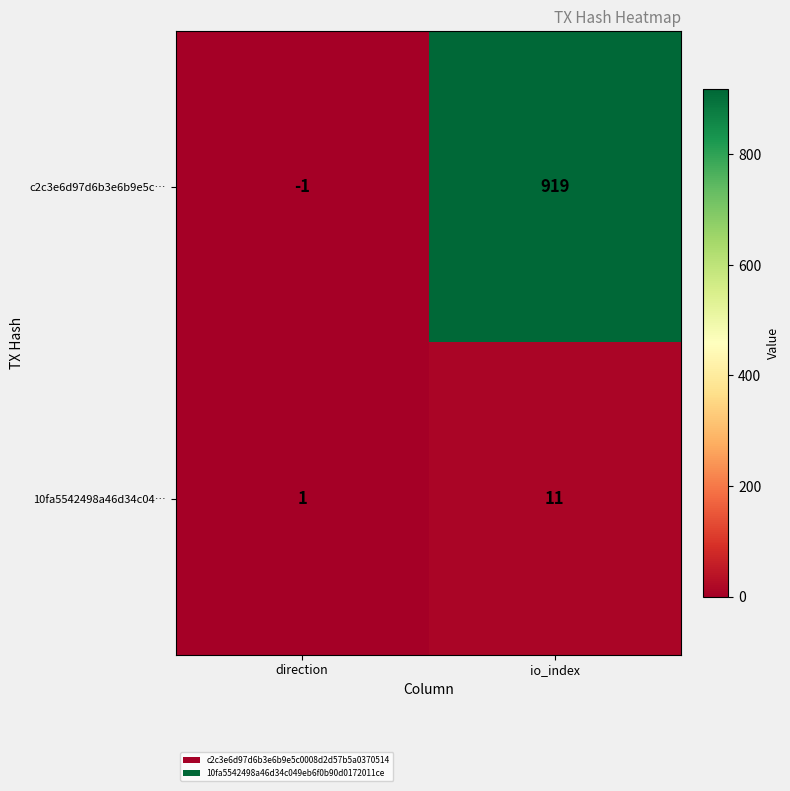

Reading left to right, what are all the values shown in this chart?

c2c3e6d97d6b3e6b9e5c…: -1	919
10fa5542498a46d34c04…: 1	11